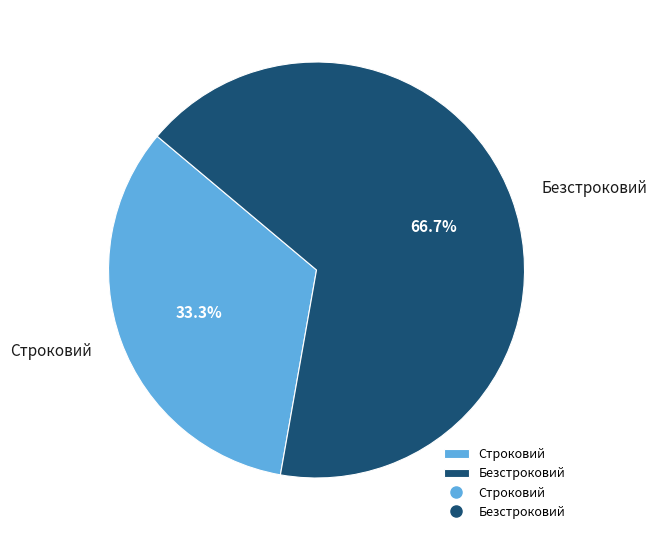

Is Безстроковий the majority of the pie?

Yes